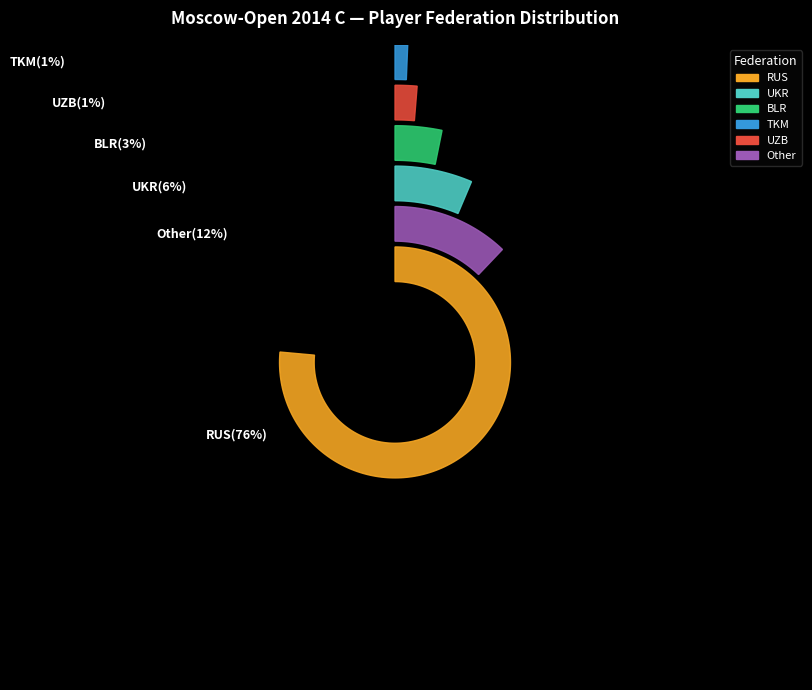

To the nearest percent, what is the combined percentage of UZB and RUS?

78%